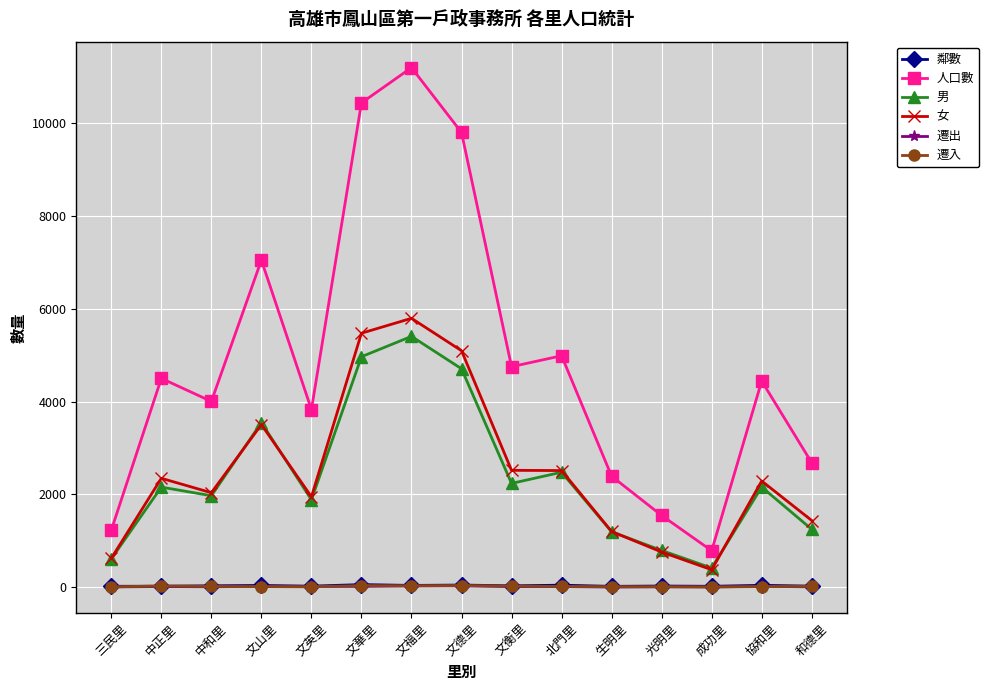

What is the highest value of the 女 series?

5795